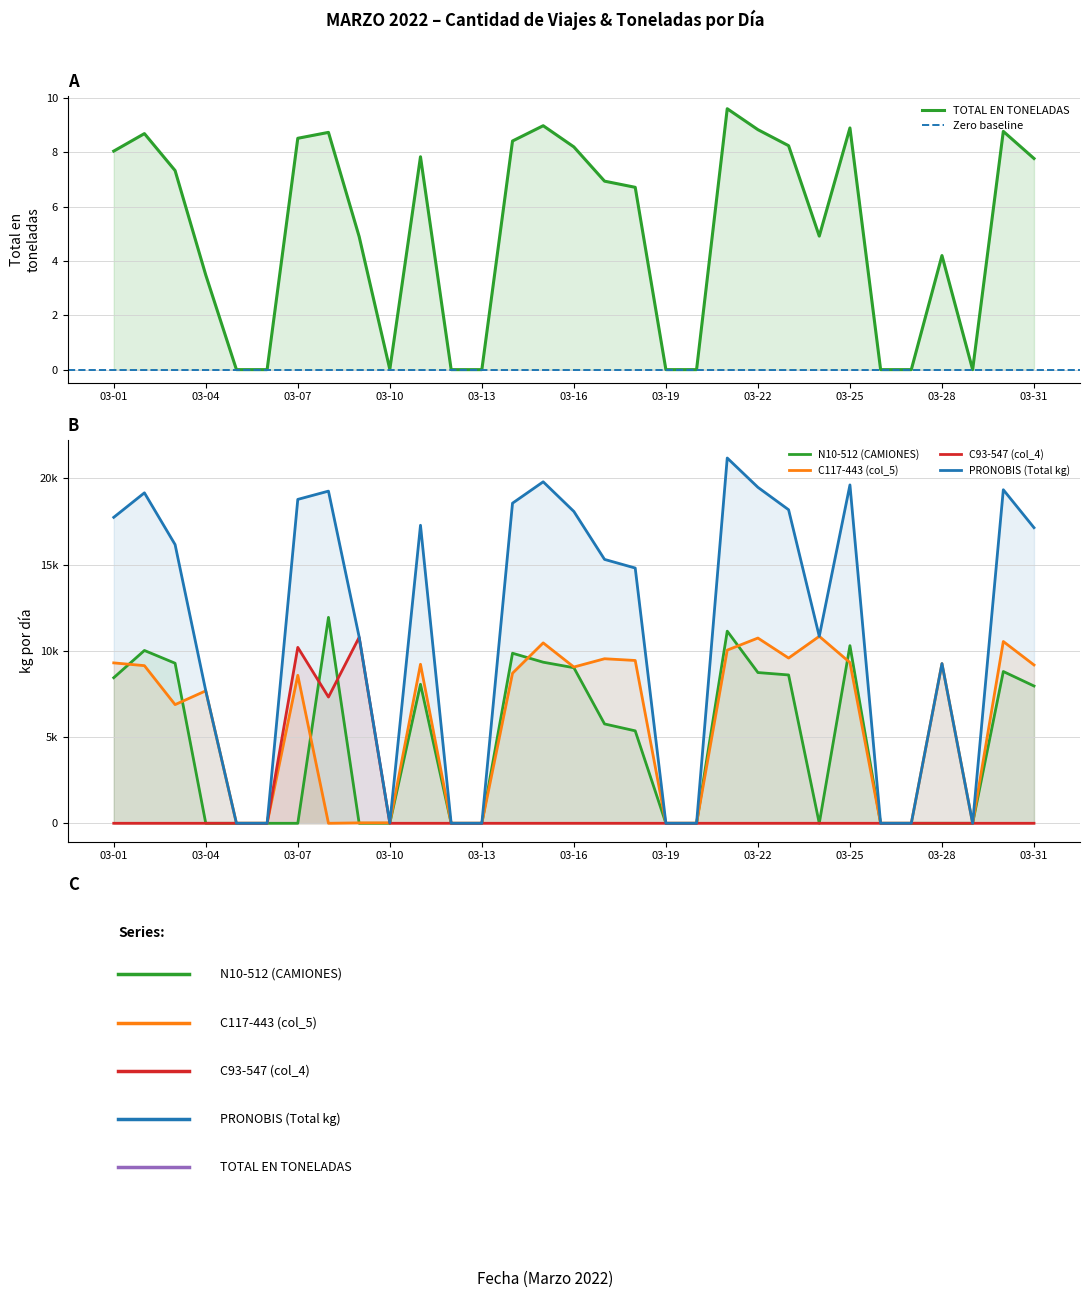

Read the TOTAL EN TONELADAS value at 03-18.

6.7